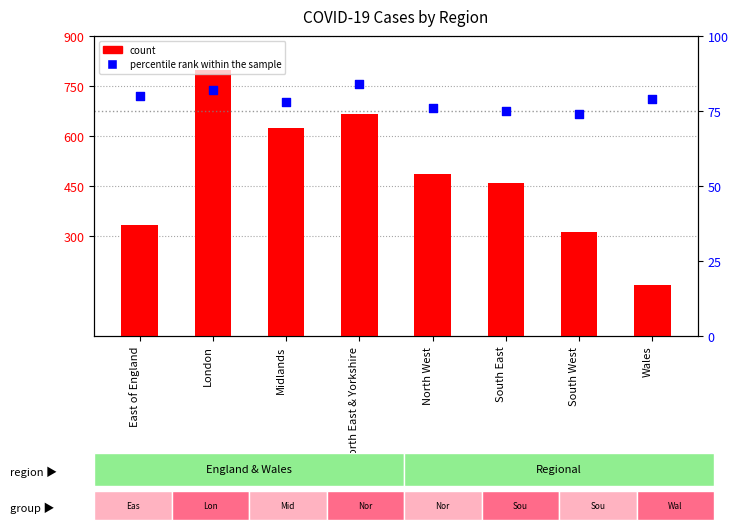

Which series contains the lowest Y value?

percentile rank within the sample